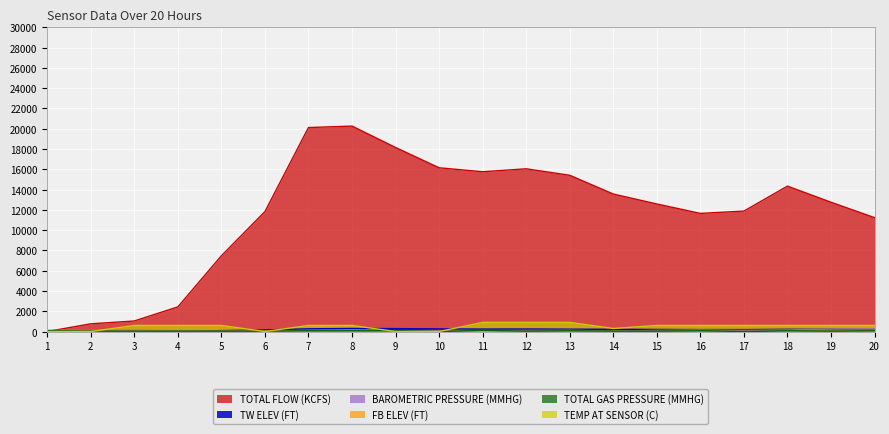

What are all the series names shown in the legend?

TOTAL FLOW (KCFS), TW ELEV (FT), BAROMETRIC PRESSURE (MMHG), FB ELEV (FT), TOTAL GAS PRESSURE (MMHG), TEMP AT SENSOR (C)